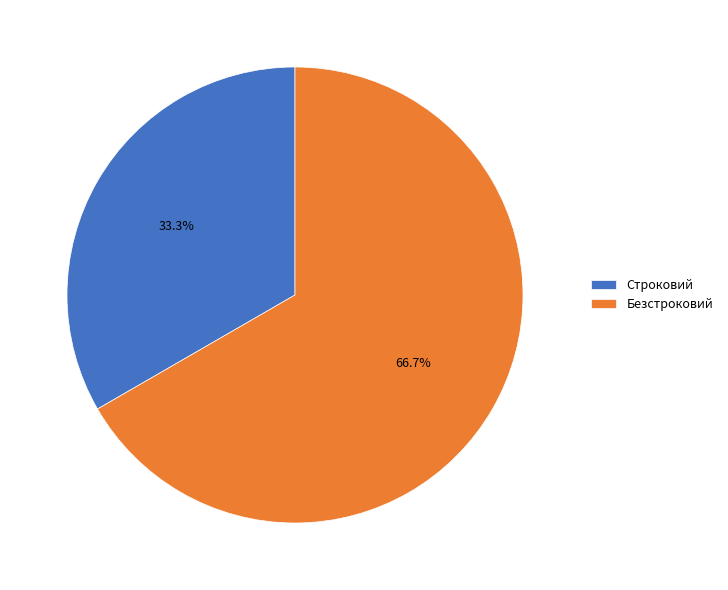

Which slice is the largest?

Безстроковий